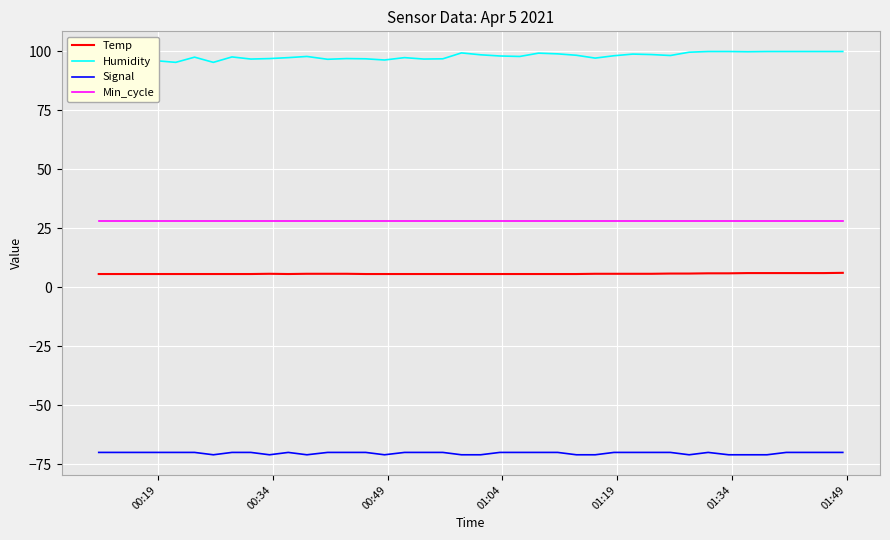

Which series has the largest total across all categories?

Humidity